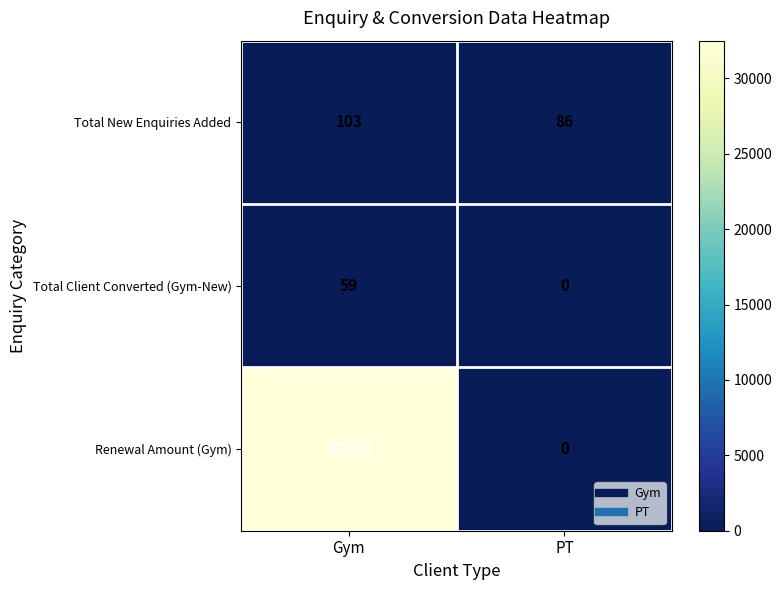

The value of Total New Enquiries Added at Gym is 103. True or false?

True